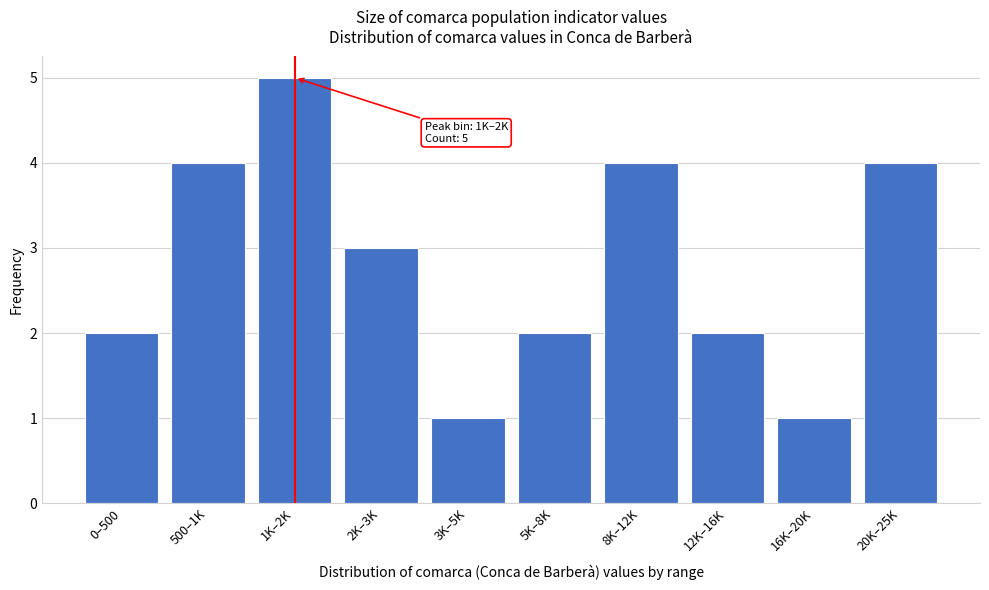

Reading right to left, what are all the values shown in this chart?

4	1	2	4	2	1	3	5	4	2